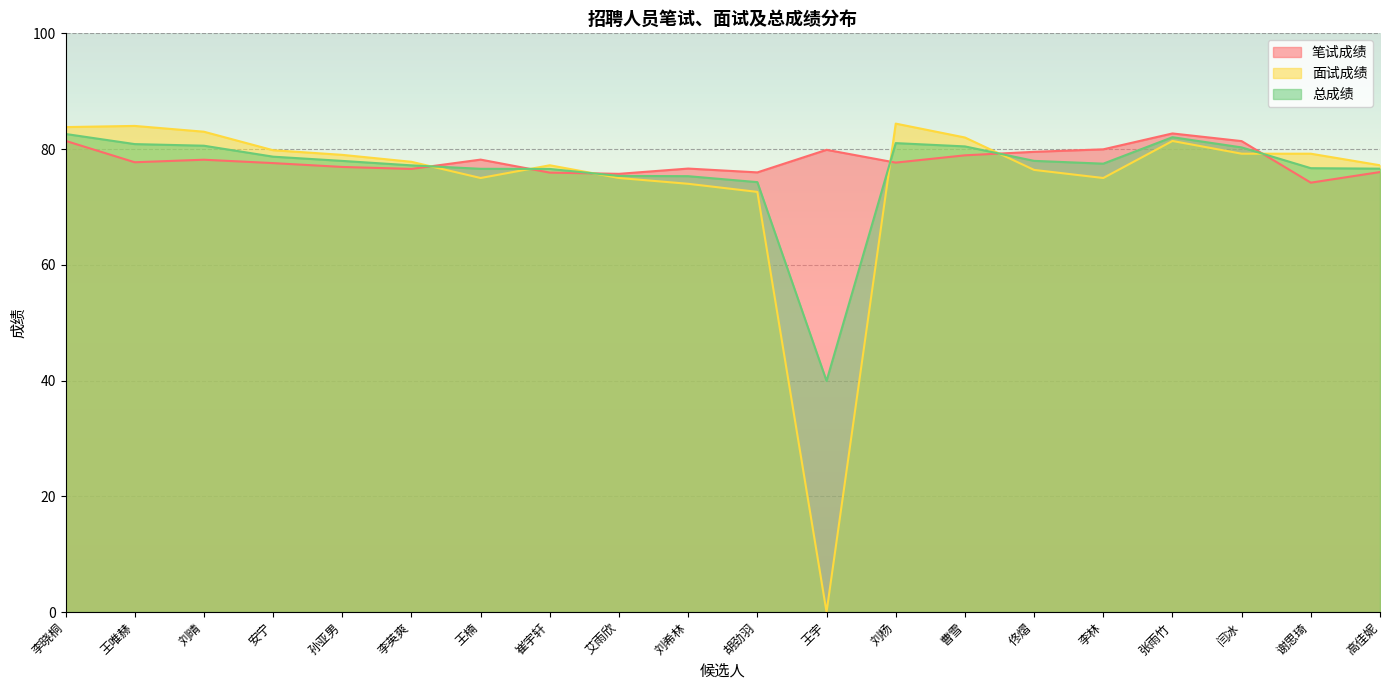

At which label does 面试成绩 reach its peak?

刘杨